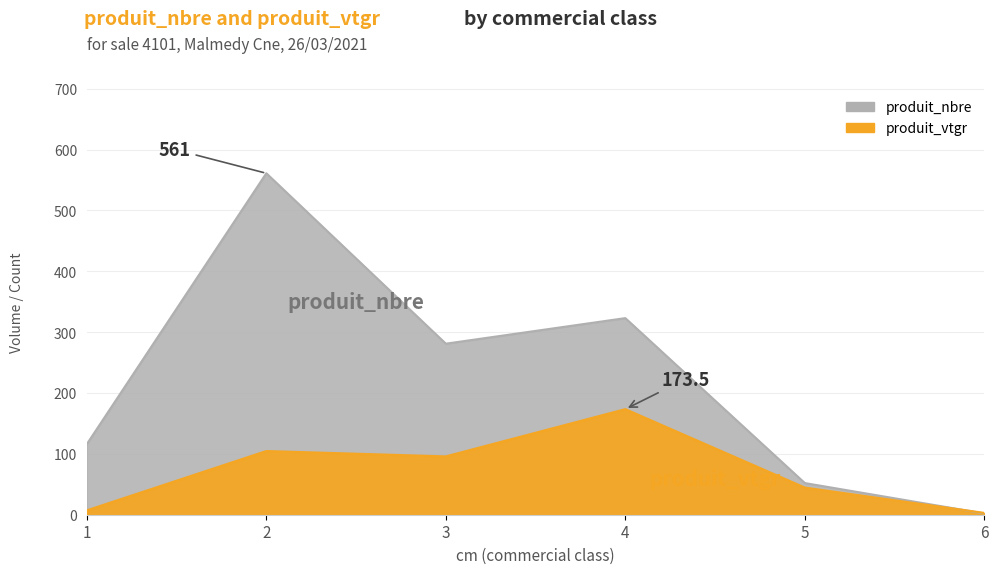

Rank the categories by produit_nbre value from highest to lowest.

2, 4, 3, 1, 5, 6